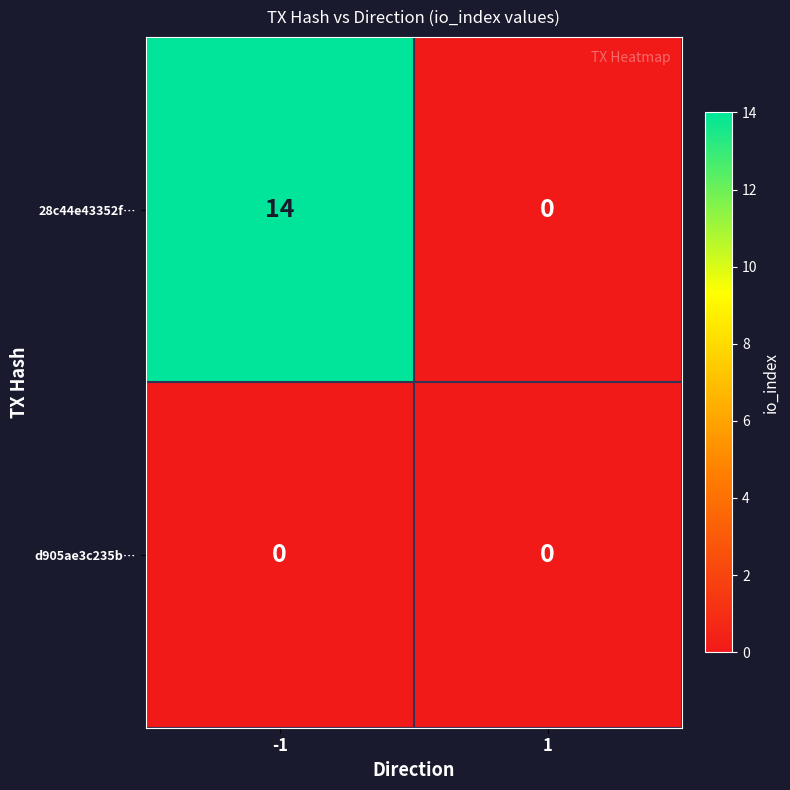

What is the total value across all series at -1?

14